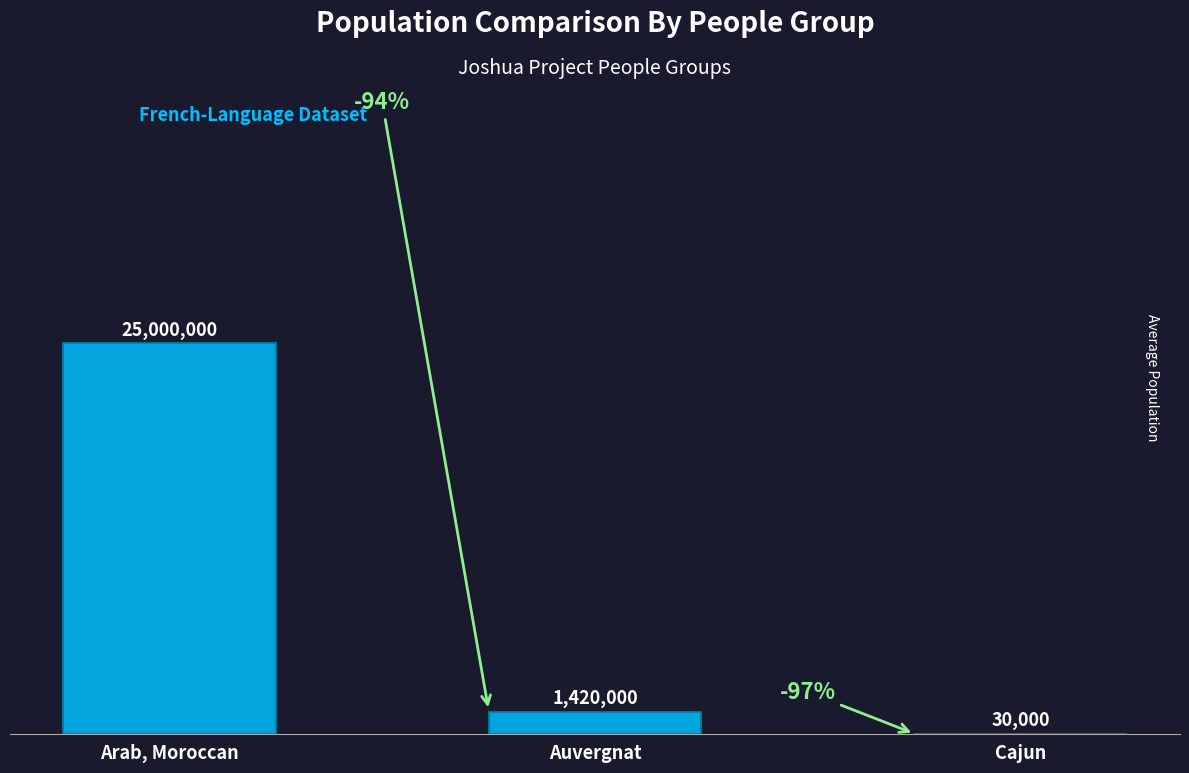

Reading right to left, transcribe all the data shown in this chart.

Cajun=30000	Auvergnat=1420000	Arab, Moroccan=25000000